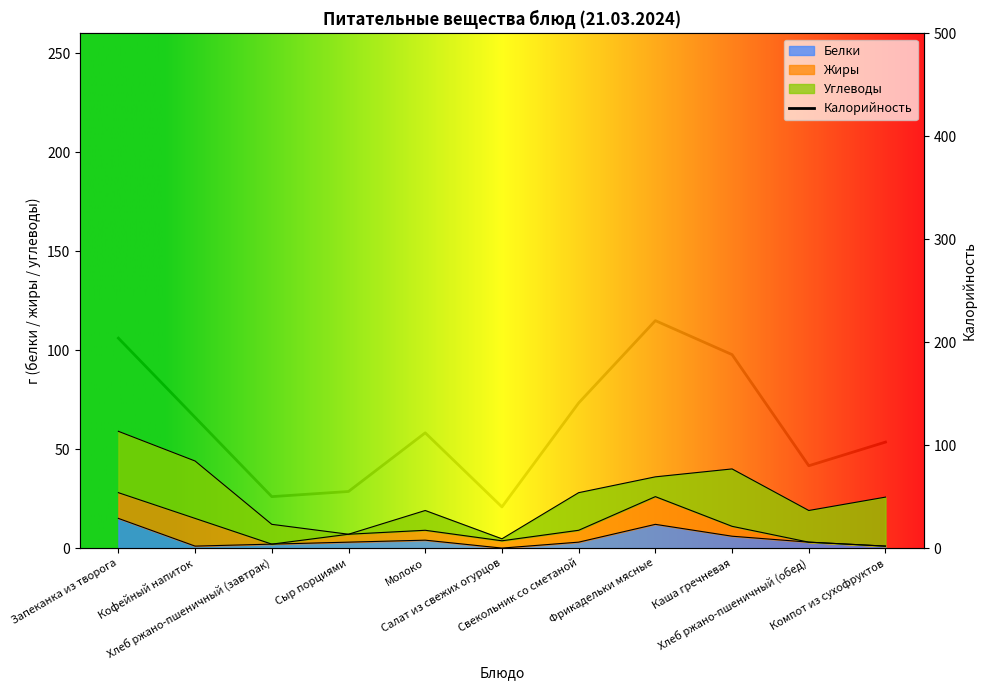

Reading left to right, list all the values displayed in this chart.

204	127	50	55	112	40	141	221	188	80	103